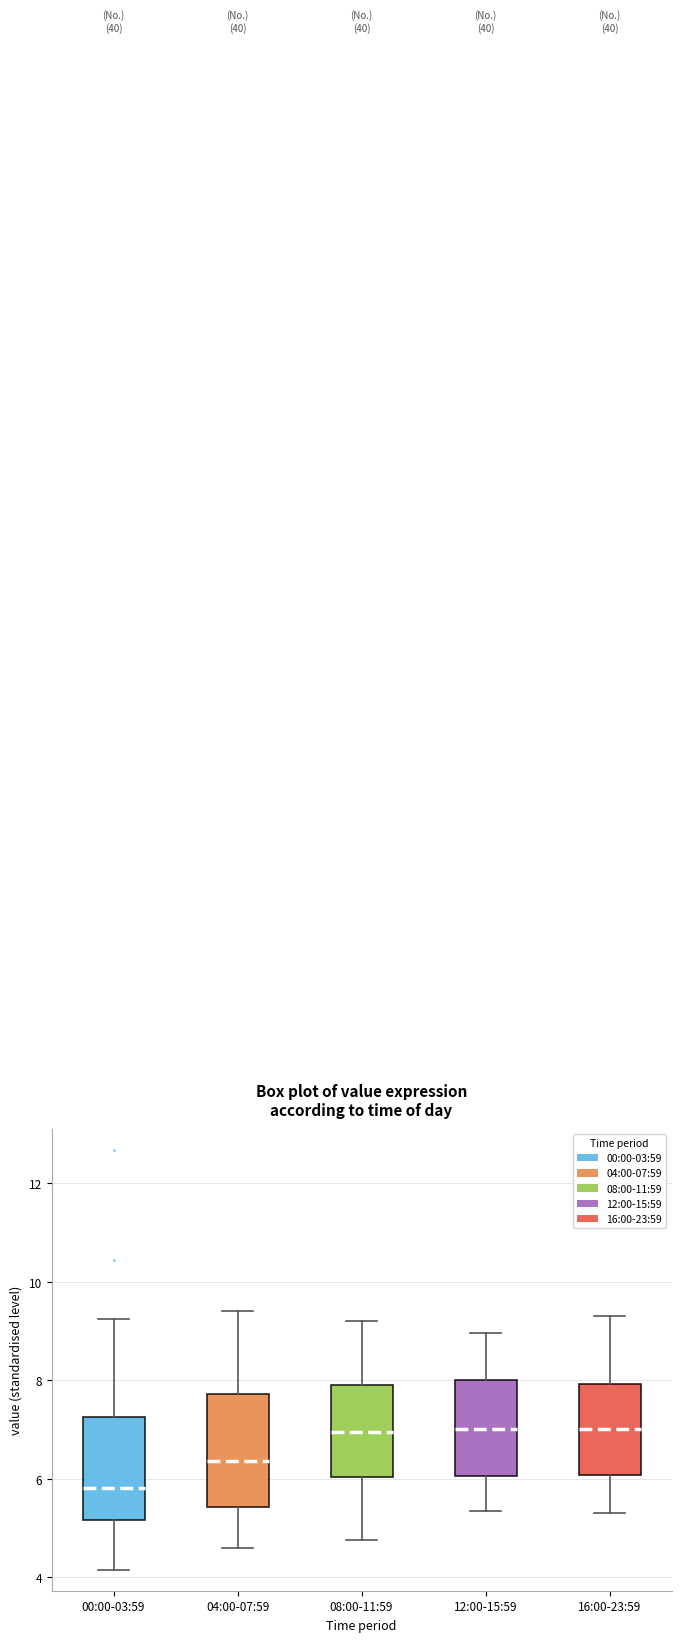

Where is the lower edge of the box for 04:00-07:59 on the y-axis? The values are not printed on the chart, so give them approximately, as read against the axis.

5.4